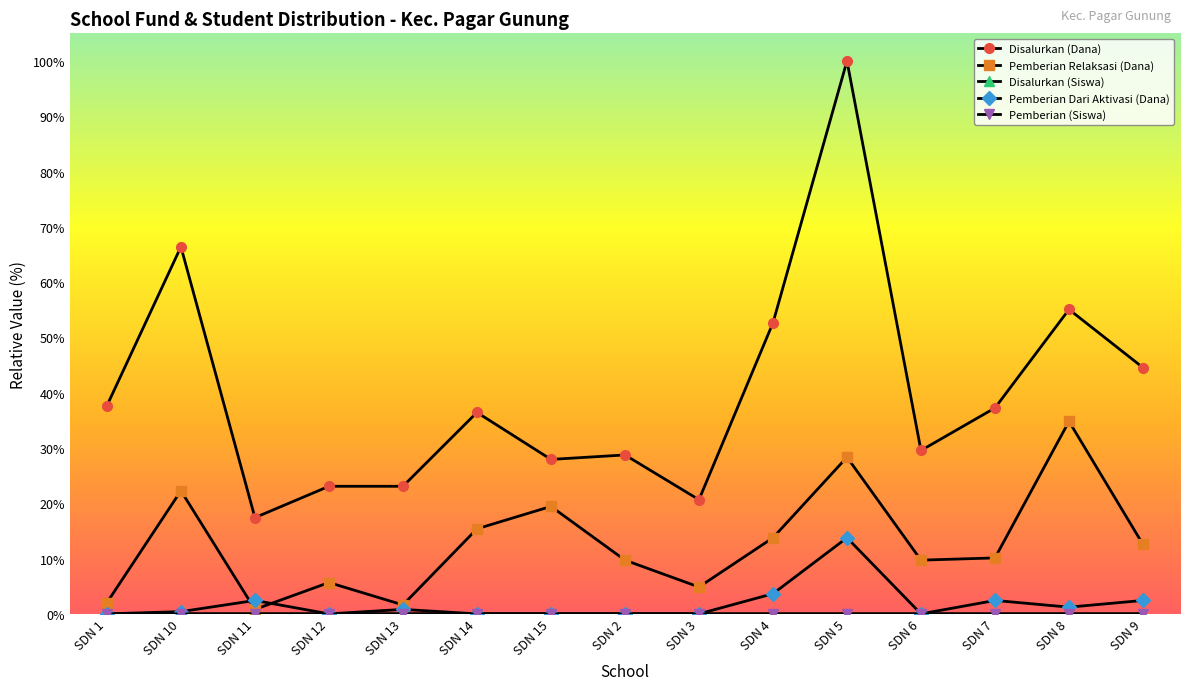

What is the difference between the second highest and minimum values in the Pemberian Dari Aktivasi (Dana) series?

3.6